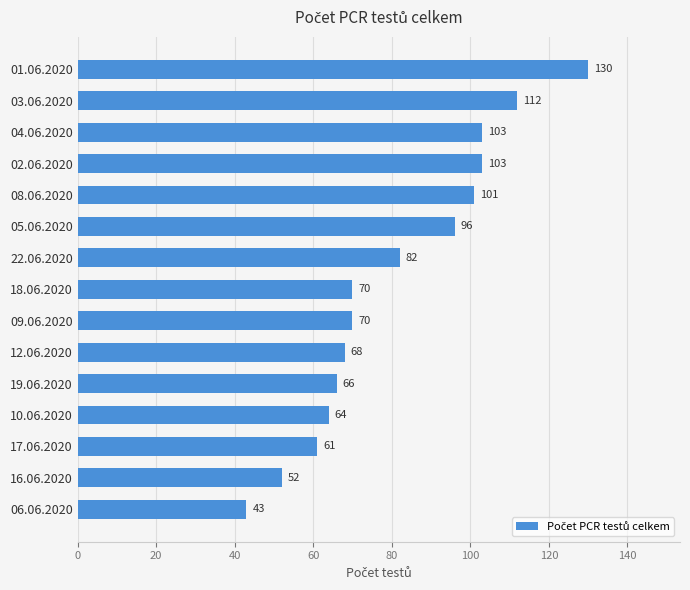

What is the label of the 2nd bar from the top?

03.06.2020